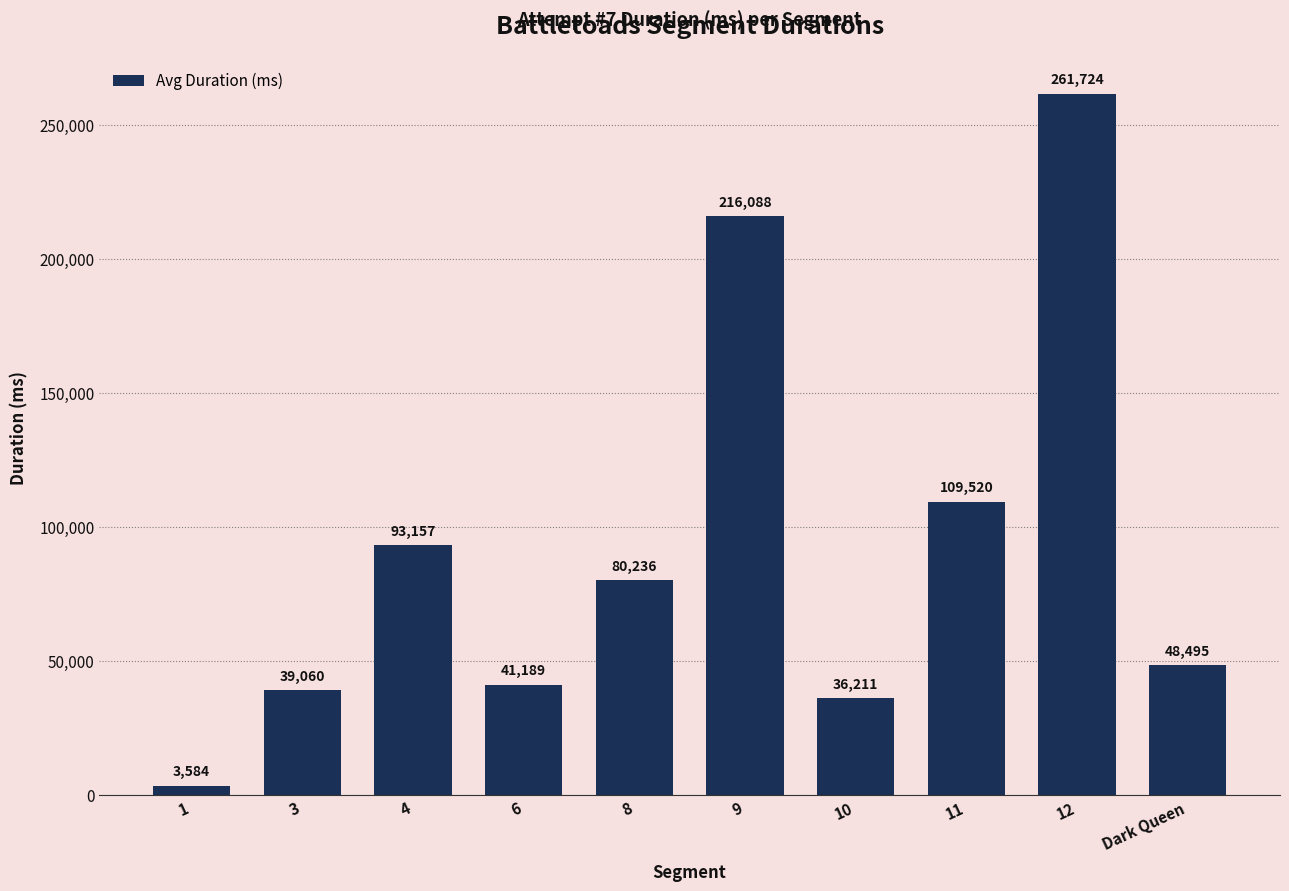

Read the value at 9.

216088